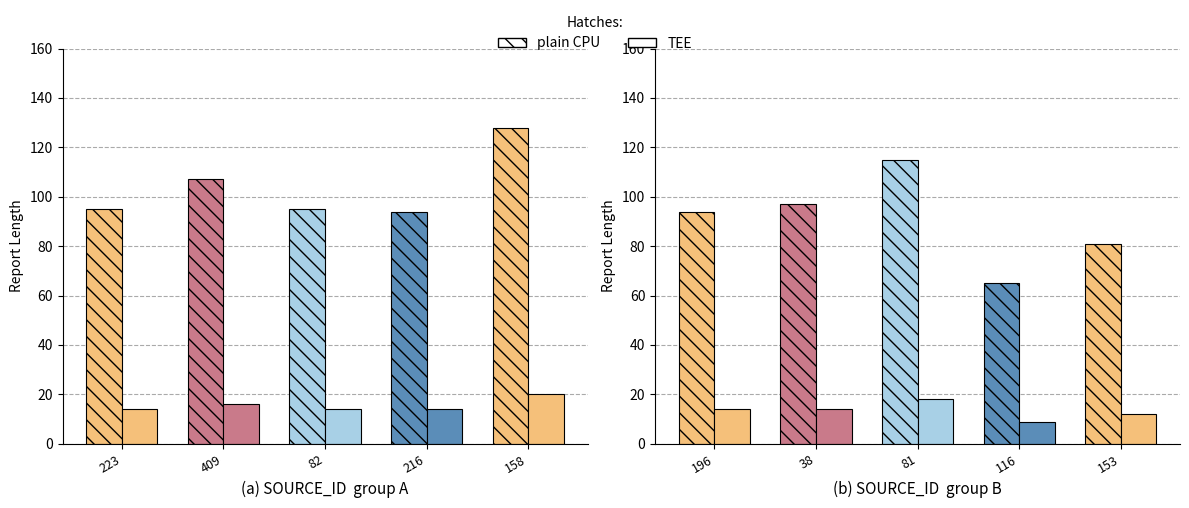

The TEE series shows 14 at 38. True or false?

True